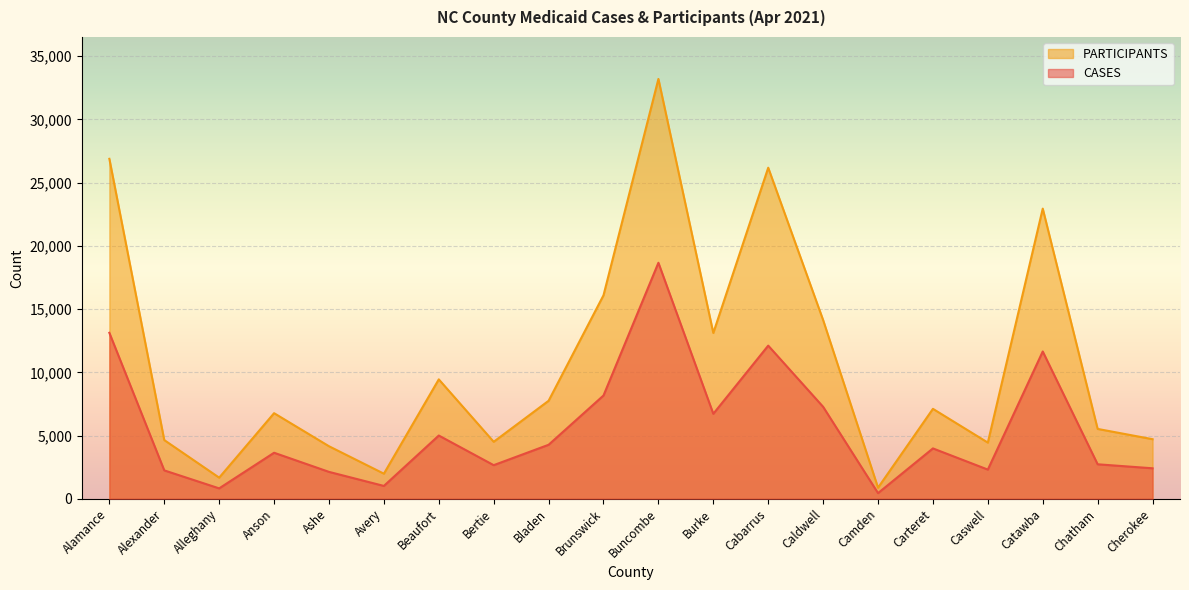

How many lines are shown in the chart?

2